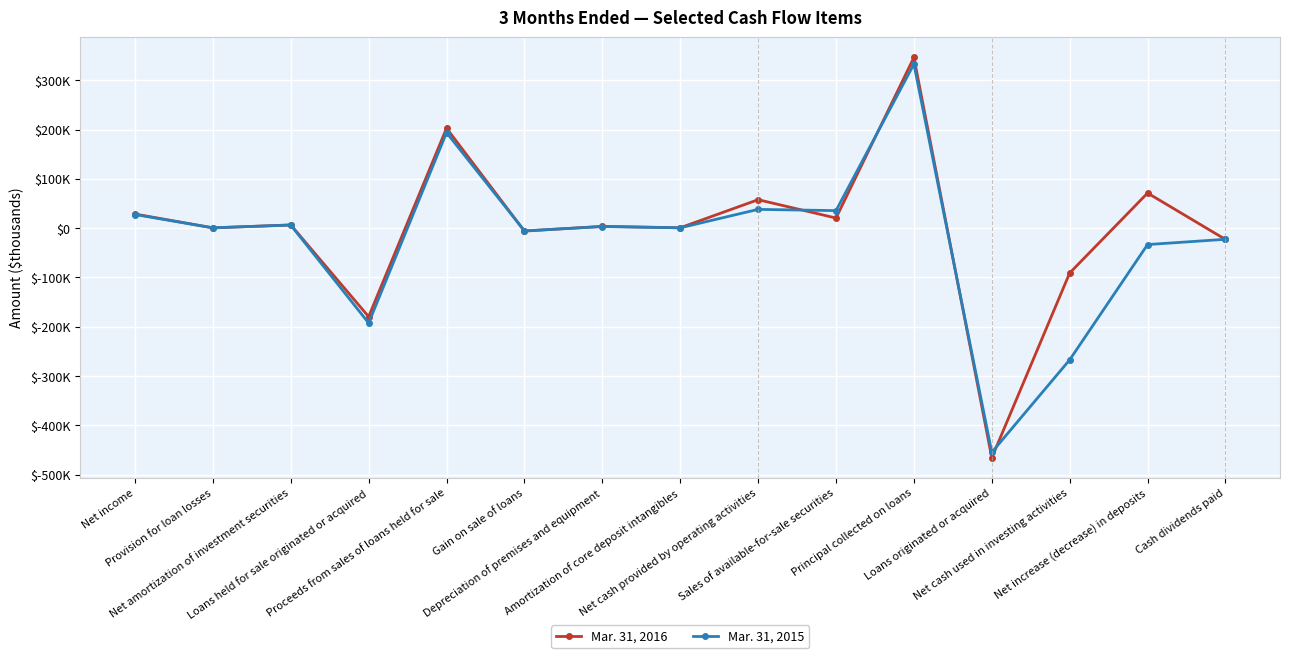

Where is the first local maximum for Mar. 31, 2016?

Net amortization of investment securities